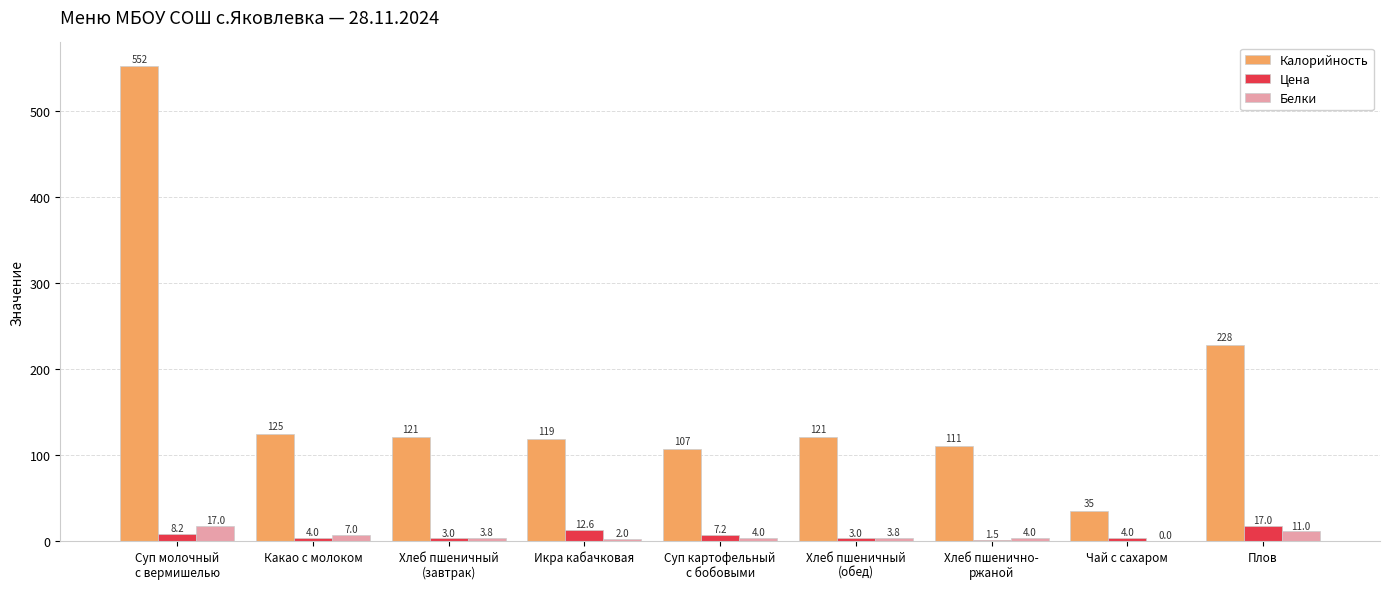

What is the highest value of the Калорийность series?

552.5